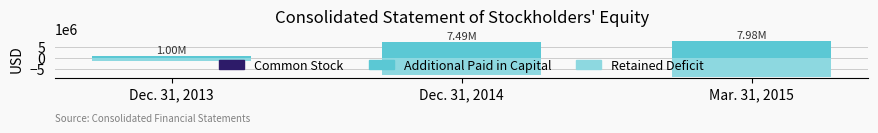

Is it true that Retained Deficit equals -13694110 at Mar. 31, 2015?

False